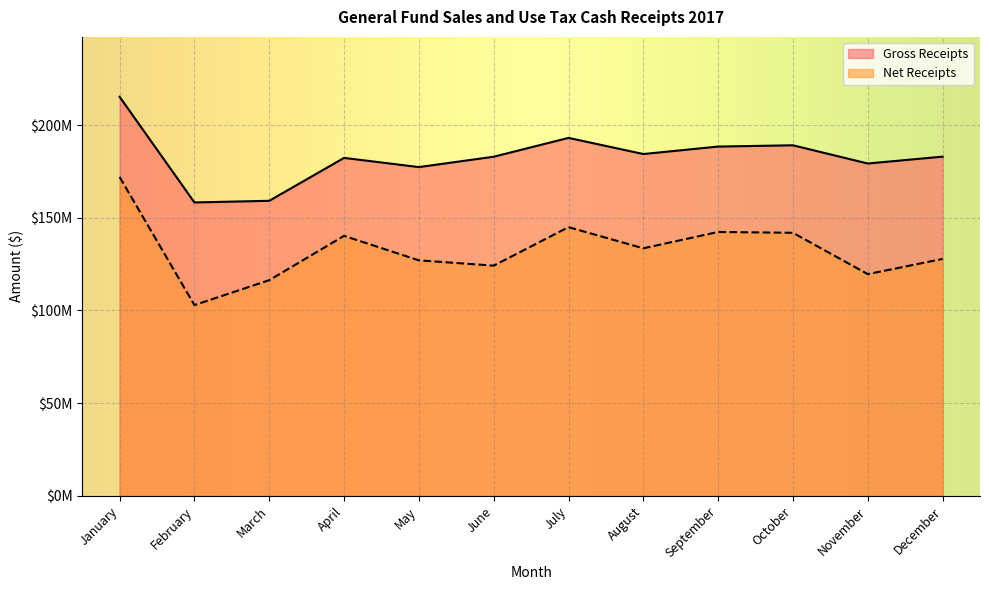

Count the number of categories in the chart.

12